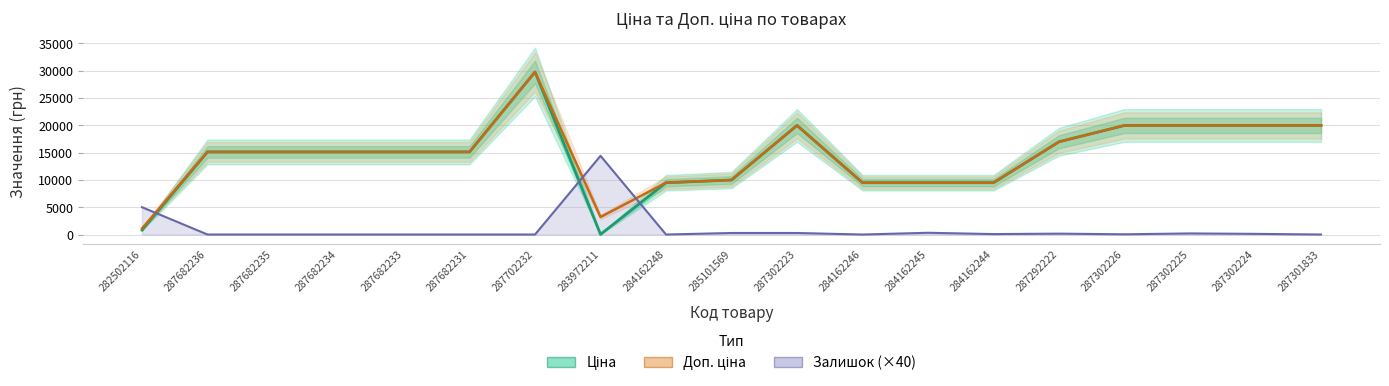

Is it true that Залишок (×40) equals 160.0 at 287292222?

True